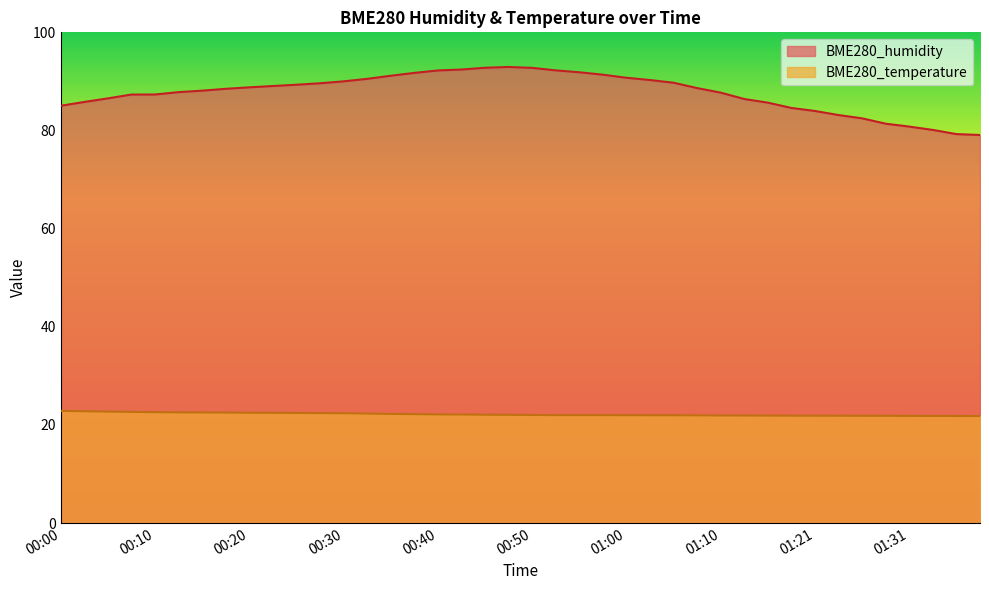

What is the label of the 32nd point from the right?

00:20